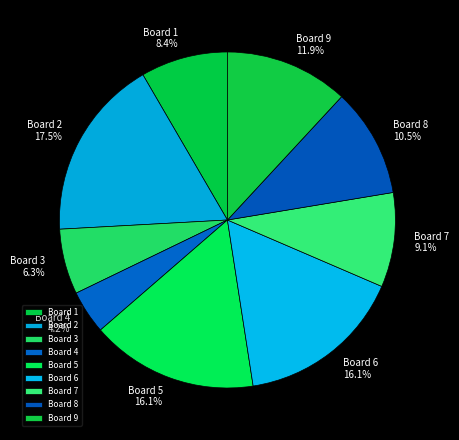

How many slices are in this pie chart?

9